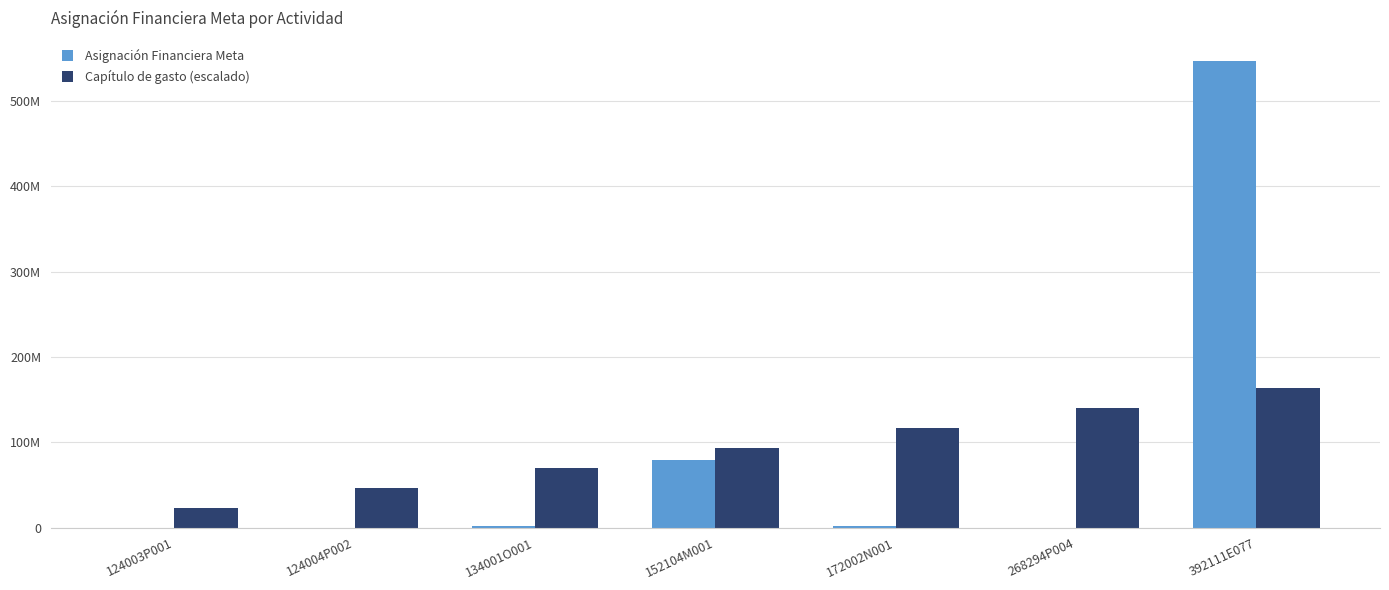

What are all the series names shown in the legend?

Asignación Financiera Meta, Capítulo de gasto (escalado)